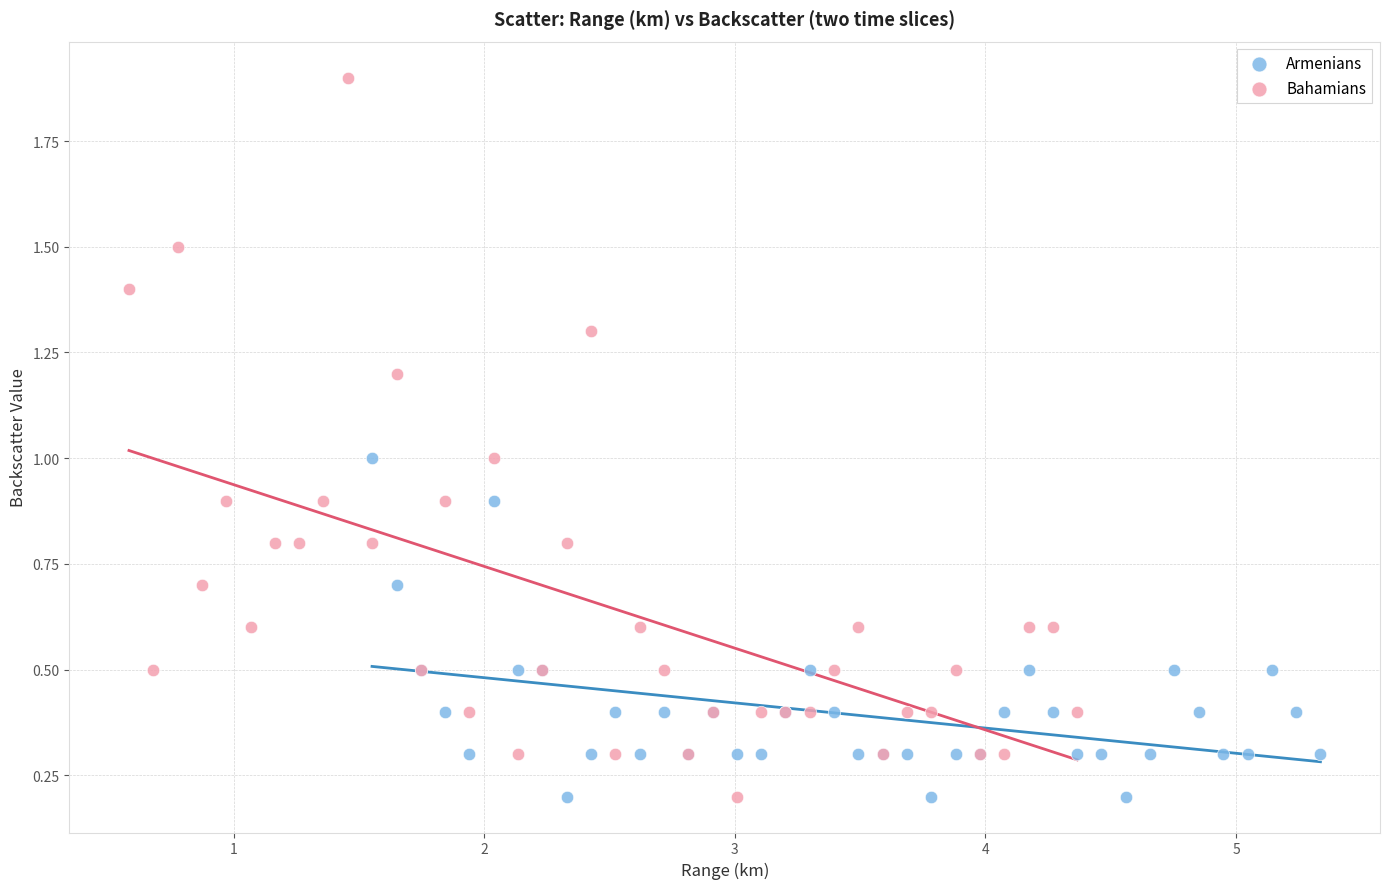

Which series has the largest Y range (max minus min)?

Bahamians